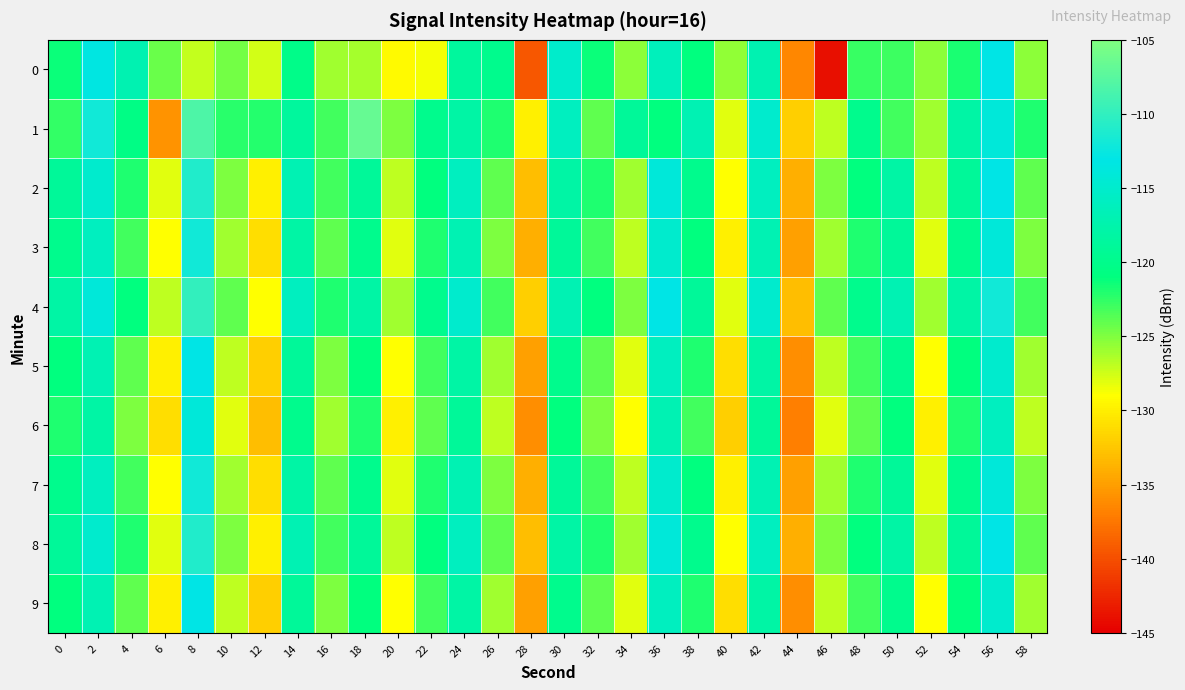

Reading left to right, extract all data points from this chart.

0: 0=-121.4	2=-113.3	4=-117.1	6=-124.2	8=-127.1	10=-124.6	12=-127.5	14=-120.2	16=-126.1	18=-126.2	20=-129.3	22=-128.7	24=-118.7	26=-120.0	28=-139.5	30=-115.1	32=-121.4	34=-125.4	36=-116.4	38=-121.0	40=-125.6	42=-117.1	44=-136.5	46=-143.9	48=-122.7	50=-122.8	52=-125.5	54=-121.8	56=-113.1	58=-125.3
1: 0=-122.6	2=-112.0	4=-120.5	6=-135.6	8=-108.2	10=-122.3	12=-122.1	14=-118.7	16=-123.1	18=-106.6	20=-125.0	22=-120.0	24=-118.0	26=-122.0	28=-130.0	30=-116.0	32=-124.0	34=-119.0	36=-121.0	38=-117.0	40=-128.0	42=-115.0	44=-132.0	46=-127.0	48=-120.0	50=-123.0	52=-126.0	54=-118.0	56=-114.0	58=-122.0
2: 0=-119.0	2=-115.0	4=-122.0	6=-128.0	8=-111.0	10=-125.0	12=-130.0	14=-117.0	16=-123.0	18=-119.0	20=-127.0	22=-121.0	24=-116.0	26=-124.0	28=-133.0	30=-118.0	32=-122.0	34=-126.0	36=-114.0	38=-120.0	40=-129.0	42=-116.0	44=-134.0	46=-125.0	48=-121.0	50=-118.0	52=-127.0	54=-119.0	56=-113.0	58=-124.0
3: 0=-120.0	2=-116.0	4=-123.0	6=-129.0	8=-112.0	10=-126.0	12=-131.0	14=-118.0	16=-124.0	18=-120.0	20=-128.0	22=-122.0	24=-117.0	26=-125.0	28=-134.0	30=-119.0	32=-123.0	34=-127.0	36=-115.0	38=-121.0	40=-130.0	42=-117.0	44=-135.0	46=-126.0	48=-122.0	50=-119.0	52=-128.0	54=-120.0	56=-114.0	58=-125.0
4: 0=-118.0	2=-114.0	4=-121.0	6=-127.0	8=-110.0	10=-124.0	12=-129.0	14=-116.0	16=-122.0	18=-118.0	20=-126.0	22=-120.0	24=-115.0	26=-123.0	28=-132.0	30=-117.0	32=-121.0	34=-125.0	36=-113.0	38=-119.0	40=-128.0	42=-115.0	44=-133.0	46=-124.0	48=-120.0	50=-117.0	52=-126.0	54=-118.0	56=-112.0	58=-123.0
5: 0=-121.0	2=-117.0	4=-124.0	6=-130.0	8=-113.0	10=-127.0	12=-132.0	14=-119.0	16=-125.0	18=-121.0	20=-129.0	22=-123.0	24=-118.0	26=-126.0	28=-135.0	30=-120.0	32=-124.0	34=-128.0	36=-116.0	38=-122.0	40=-131.0	42=-118.0	44=-136.0	46=-127.0	48=-123.0	50=-120.0	52=-129.0	54=-121.0	56=-115.0	58=-126.0
6: 0=-122.0	2=-118.0	4=-125.0	6=-131.0	8=-114.0	10=-128.0	12=-133.0	14=-120.0	16=-126.0	18=-122.0	20=-130.0	22=-124.0	24=-119.0	26=-127.0	28=-136.0	30=-121.0	32=-125.0	34=-129.0	36=-117.0	38=-123.0	40=-132.0	42=-119.0	44=-137.0	46=-128.0	48=-124.0	50=-121.0	52=-130.0	54=-122.0	56=-116.0	58=-127.0
7: 0=-120.0	2=-116.0	4=-123.0	6=-129.0	8=-112.0	10=-126.0	12=-131.0	14=-118.0	16=-124.0	18=-120.0	20=-128.0	22=-122.0	24=-117.0	26=-125.0	28=-134.0	30=-119.0	32=-123.0	34=-127.0	36=-115.0	38=-121.0	40=-130.0	42=-117.0	44=-135.0	46=-126.0	48=-122.0	50=-119.0	52=-128.0	54=-120.0	56=-114.0	58=-125.0
8: 0=-119.0	2=-115.0	4=-122.0	6=-128.0	8=-111.0	10=-125.0	12=-130.0	14=-117.0	16=-123.0	18=-119.0	20=-127.0	22=-121.0	24=-116.0	26=-124.0	28=-133.0	30=-118.0	32=-122.0	34=-126.0	36=-114.0	38=-120.0	40=-129.0	42=-116.0	44=-134.0	46=-125.0	48=-121.0	50=-118.0	52=-127.0	54=-119.0	56=-113.0	58=-124.0
9: 0=-121.0	2=-117.0	4=-124.0	6=-130.0	8=-113.0	10=-127.0	12=-132.0	14=-119.0	16=-125.0	18=-121.0	20=-129.0	22=-123.0	24=-118.0	26=-126.0	28=-135.0	30=-120.0	32=-124.0	34=-128.0	36=-116.0	38=-122.0	40=-131.0	42=-118.0	44=-136.0	46=-127.0	48=-123.0	50=-120.0	52=-129.0	54=-121.0	56=-115.0	58=-126.0